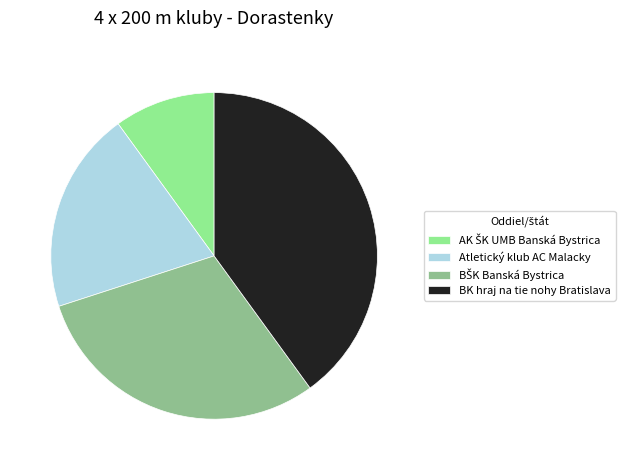

Is there any slice that represents more than half of the pie?

No